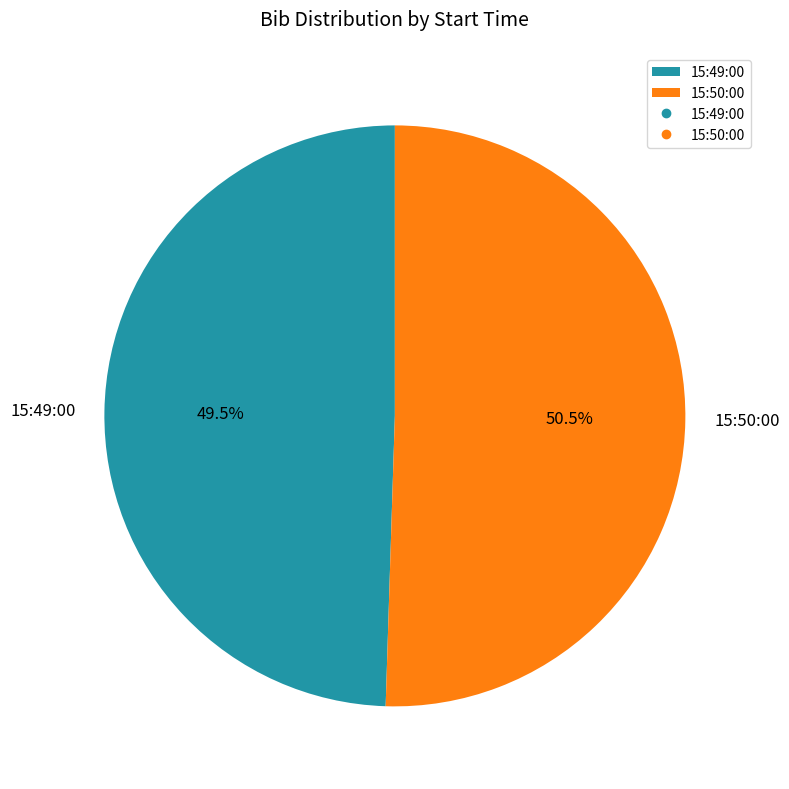

How many slices are in this pie chart?

2